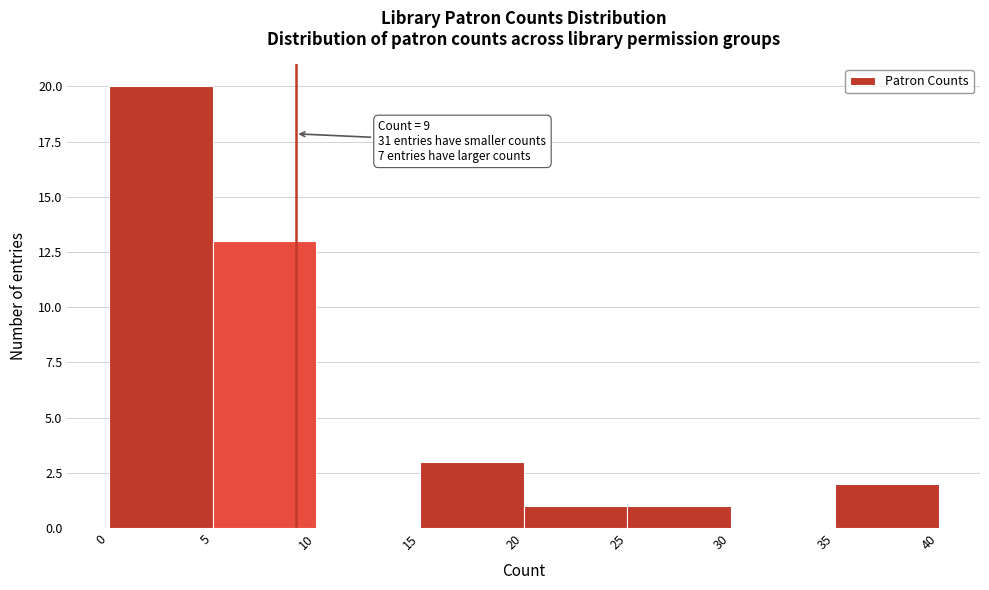

Over which range of the x-axis is the bar tallest?

0 to 5